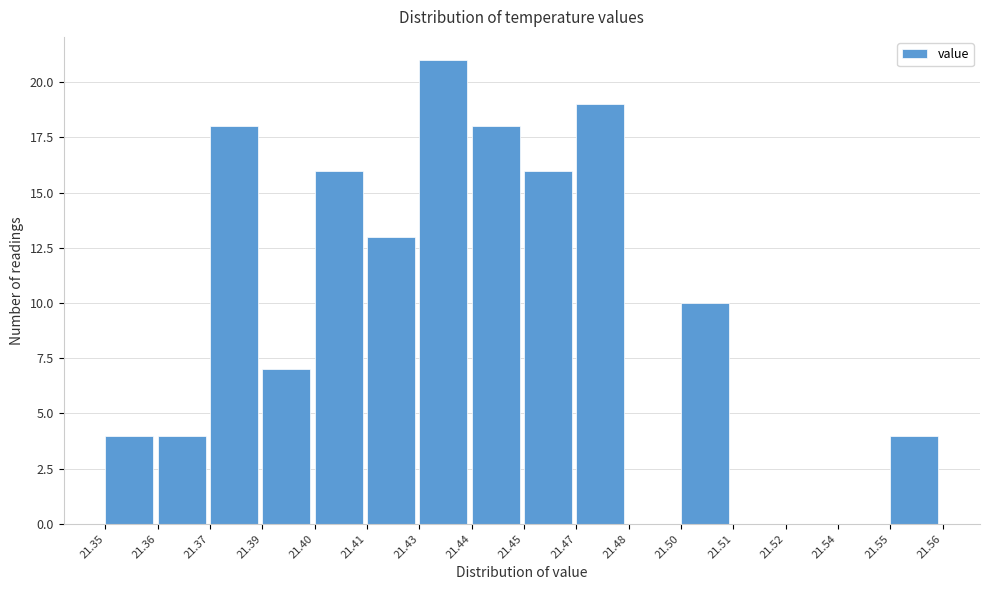

Reading left to right, transcribe all the data shown in this chart.

21.35=4	21.36=4	21.37=18	21.39=7	21.40=16	21.41=13	21.43=21	21.44=18	21.45=16	21.47=19	21.48=0	21.50=10	21.51=0	21.52=0	21.54=0	21.55=4